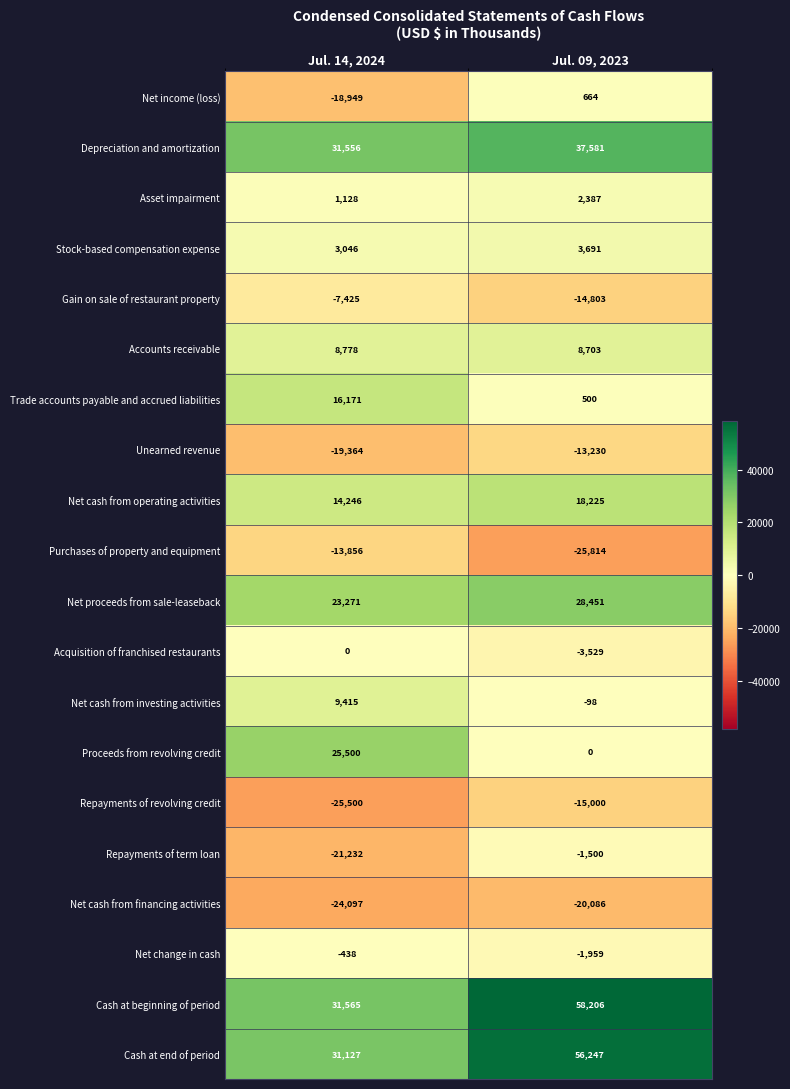

Rank the series at Jul. 09, 2023 from lowest to highest value.

Purchases of property and equipment, Net cash from financing activities, Repayments of revolving credit, Gain on sale of restaurant property, Unearned revenue, Acquisition of franchised restaurants, Net change in cash, Repayments of term loan, Net cash from investing activities, Proceeds from revolving credit, Trade accounts payable and accrued liabilities, Net income (loss), Asset impairment, Stock-based compensation expense, Accounts receivable, Net cash from operating activities, Net proceeds from sale-leaseback, Depreciation and amortization, Cash at end of period, Cash at beginning of period